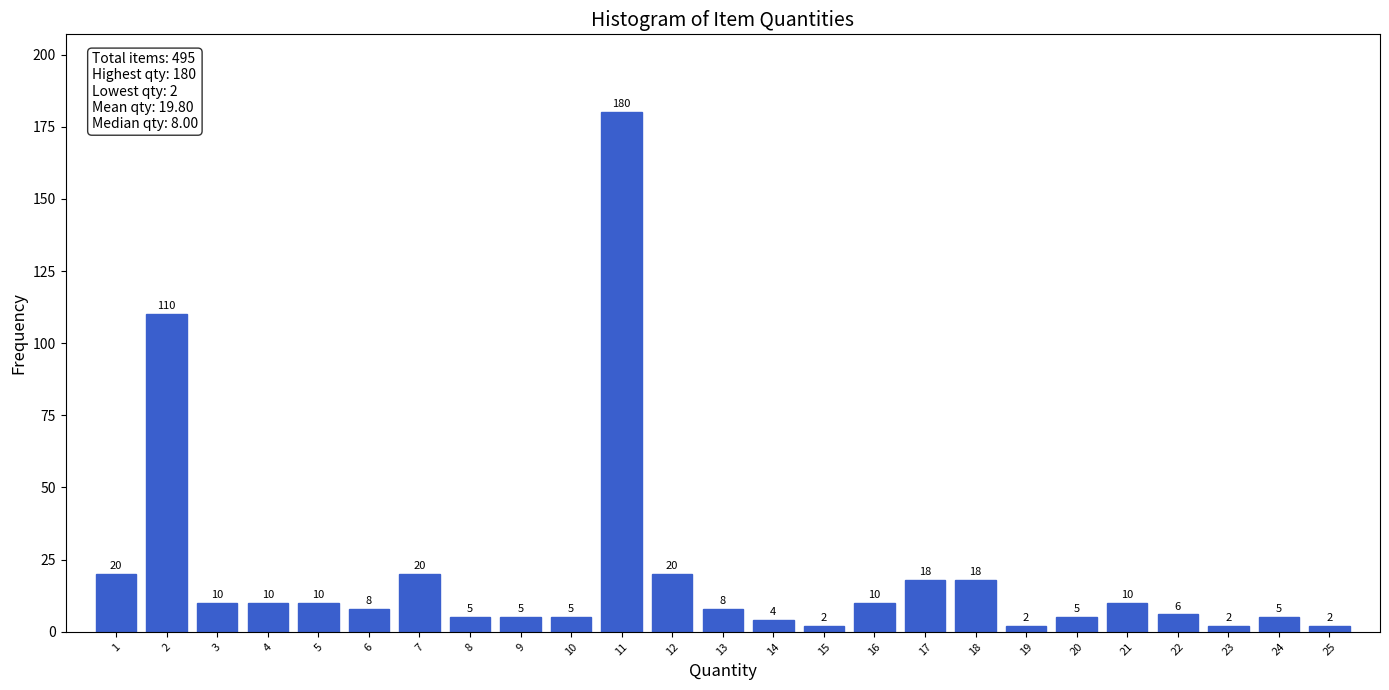

Reading left to right, list every bar in this chart as the range it spans on the x-axis followed by its height.

0.5 to 1.5: 20
1.5 to 2.5: 110
2.5 to 3.5: 10
3.5 to 4.5: 10
4.5 to 5.5: 10
5.5 to 6.5: 8
6.5 to 7.5: 20
7.5 to 8.5: 5
8.5 to 9.5: 5
9.5 to 10.5: 5
10.5 to 11.5: 180
11.5 to 12.5: 20
12.5 to 13.5: 8
13.5 to 14.5: 4
14.5 to 15.5: 2
15.5 to 16.5: 10
16.5 to 17.5: 18
17.5 to 18.5: 18
18.5 to 19.5: 2
19.5 to 20.5: 5
20.5 to 21.5: 10
21.5 to 22.5: 6
22.5 to 23.5: 2
23.5 to 24.5: 5
24.5 to 25.5: 2